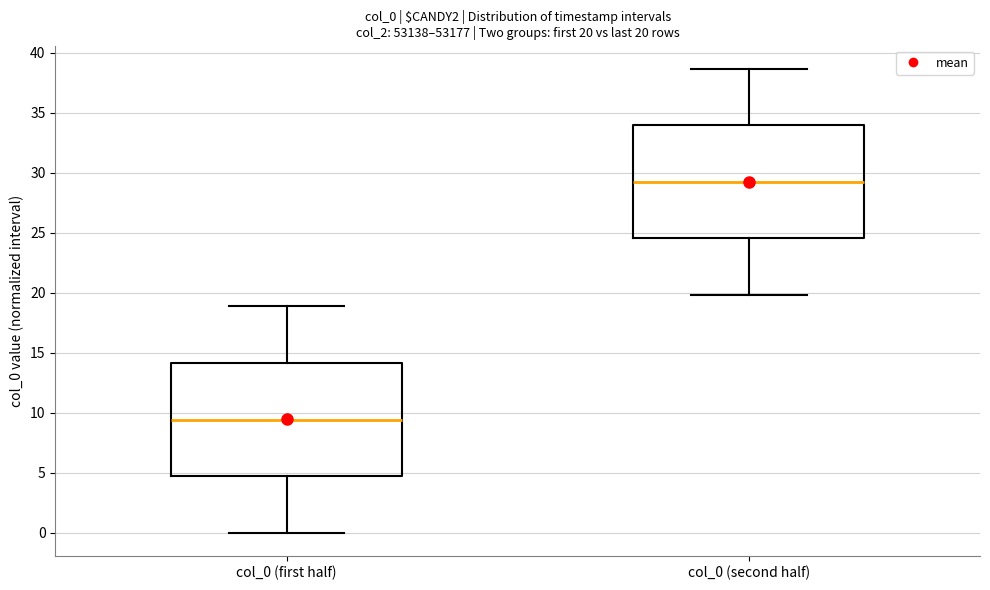

Which box has the highest median line?

col_0 (second half)